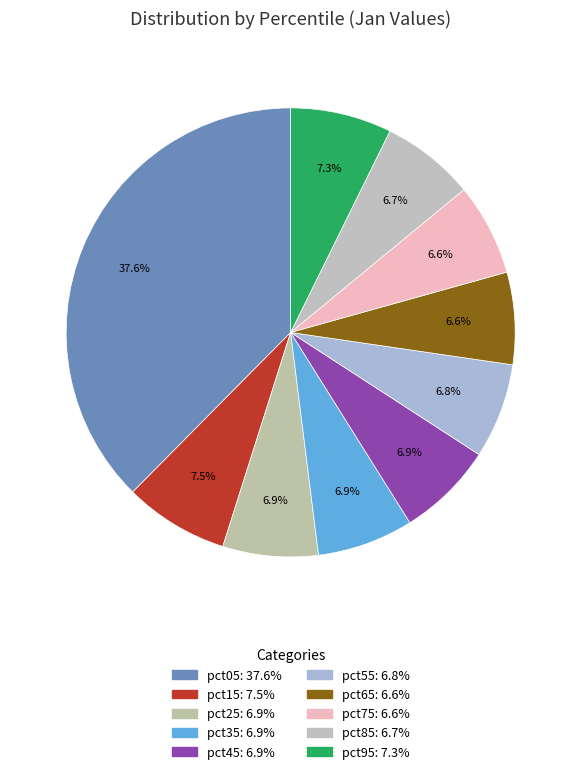

How many segments does this pie chart have?

10